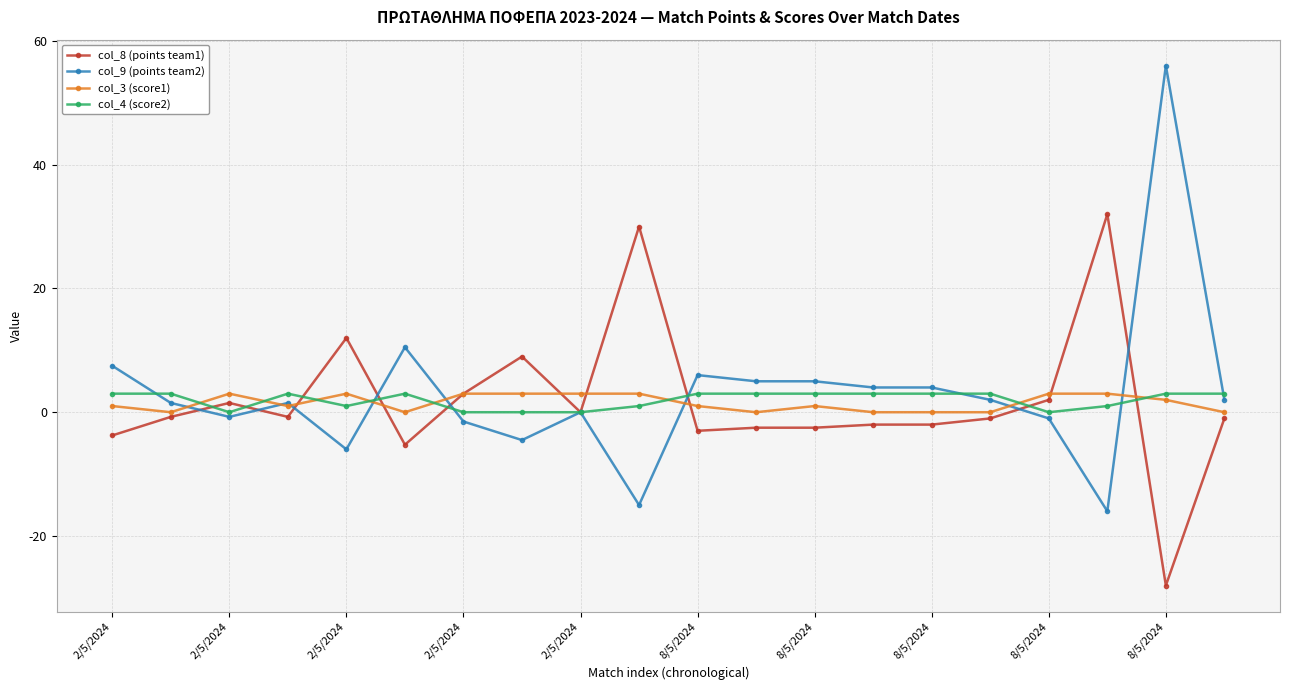

What is the maximum value shown in the chart?

56.0